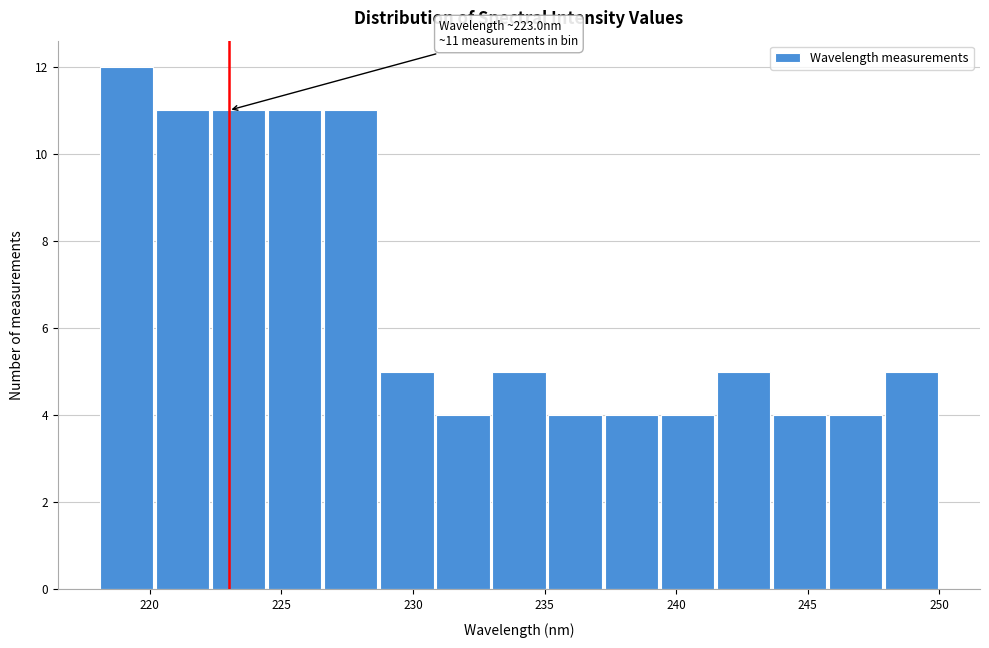

Which range on the x-axis has the tallest bar?

218.0 to 220.0